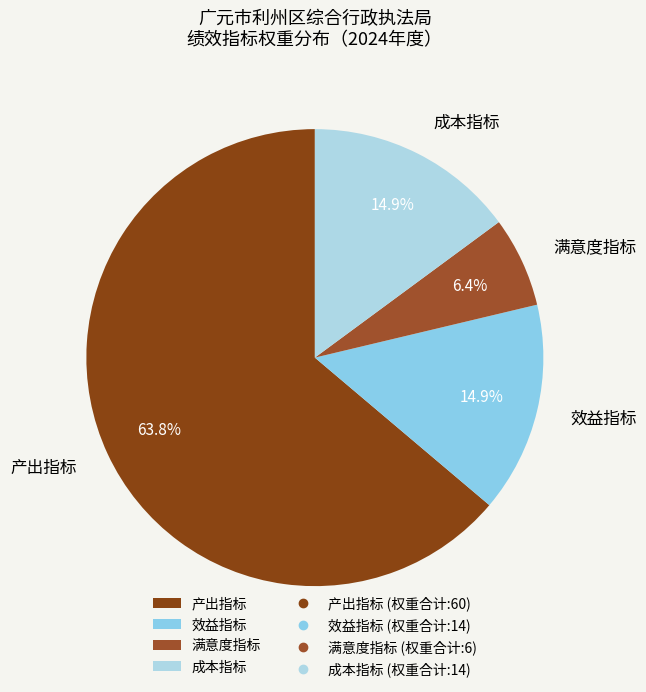

Which category has the smallest portion of the pie?

满意度指标